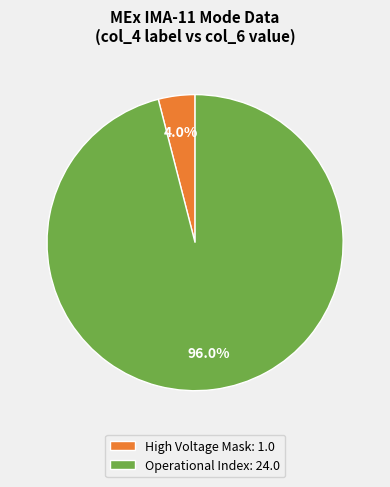

To the nearest percent, what is the difference between the largest and smallest slice percentages?

92%